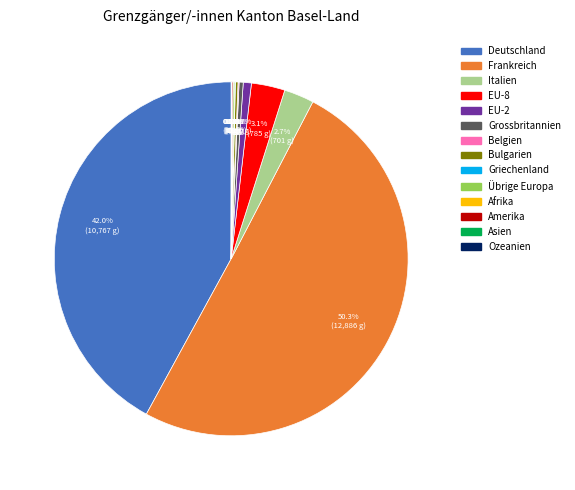

To the nearest percent, what is the difference between the largest and smallest slice percentages?

50%